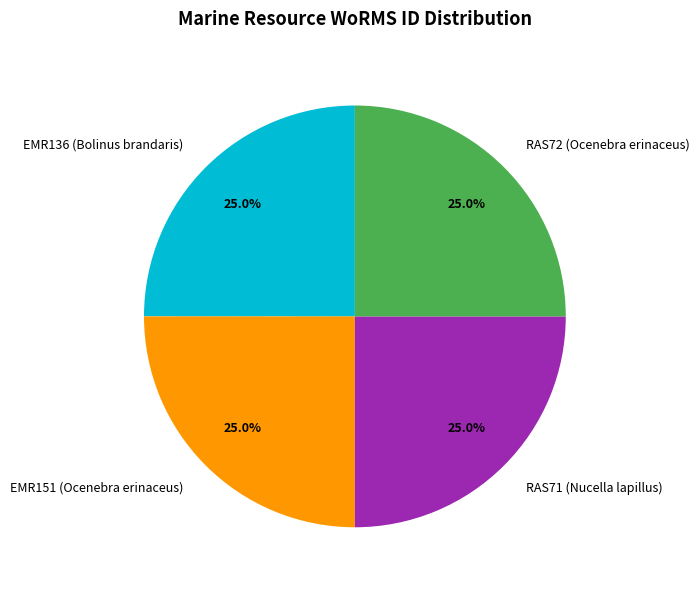

What is the ratio of the value at RAS71 (Nucella lapillus) to the value at EMR136 (Bolinus brandaris)?

1.0